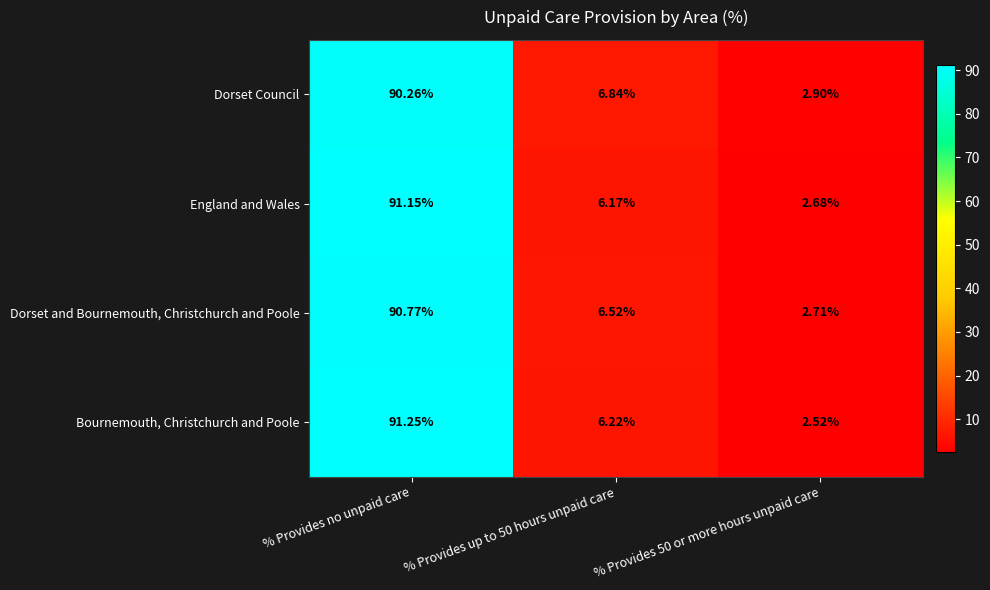

List the series in order of their peak value, highest first.

Bournemouth, Christchurch and Poole, England and Wales, Dorset and Bournemouth, Christchurch and Poole, Dorset Council